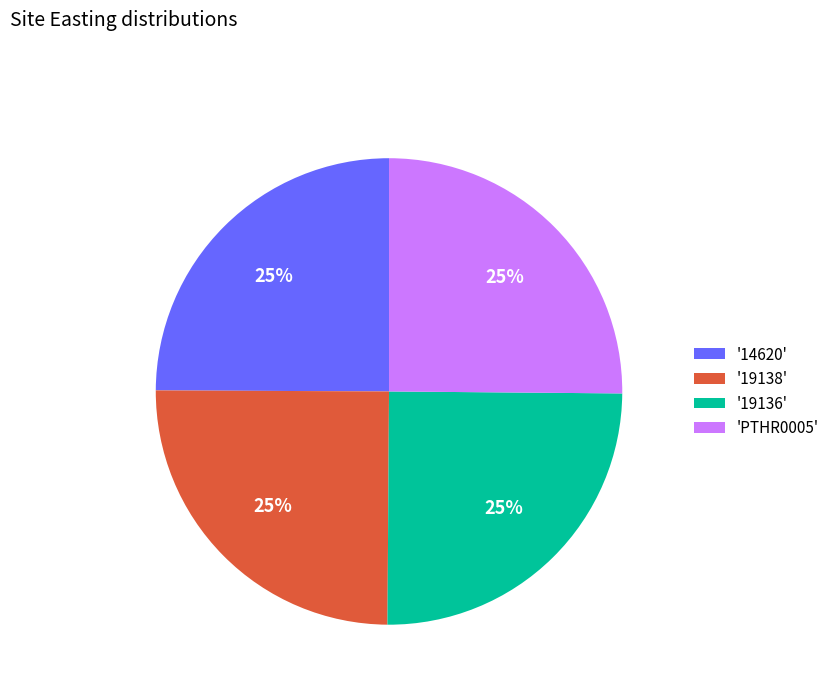

True or false: '14620' accounts for 25% of the total.

True